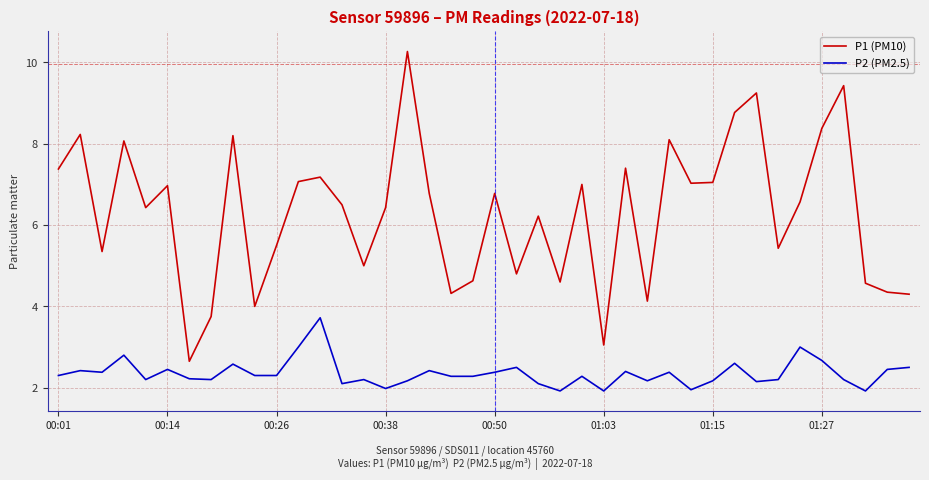

What is the sum of all P2 (PM2.5) values?

94.2